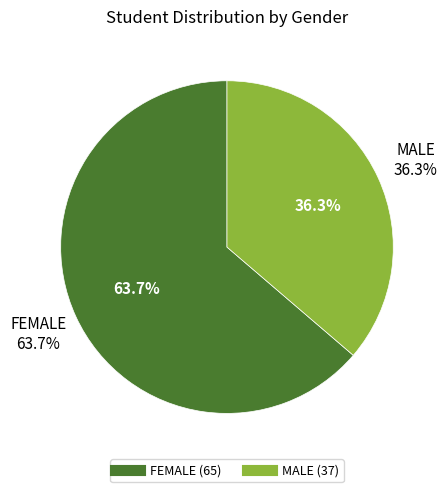

Between MALE and FEMALE, which is larger?

FEMALE